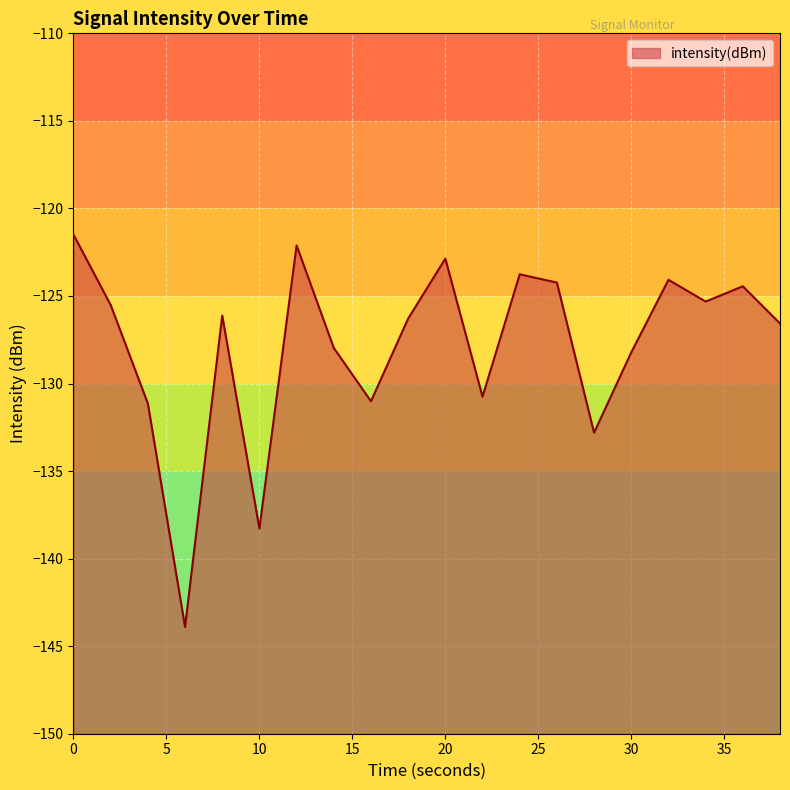

True or false: there are more than 2 points higher than both neighbors.

True